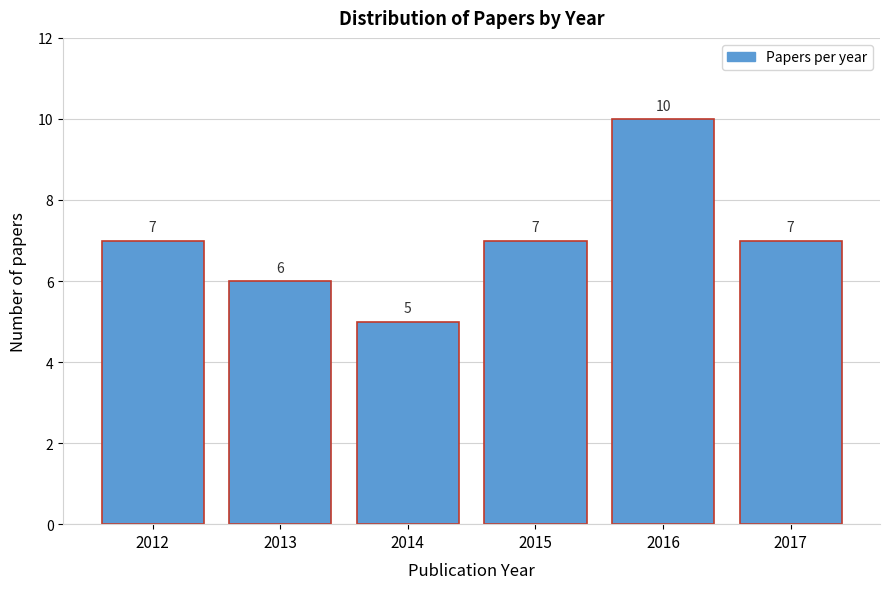

Reading left to right, transcribe all the data shown in this chart.

2012=7	2013=6	2014=5	2015=7	2016=10	2017=7